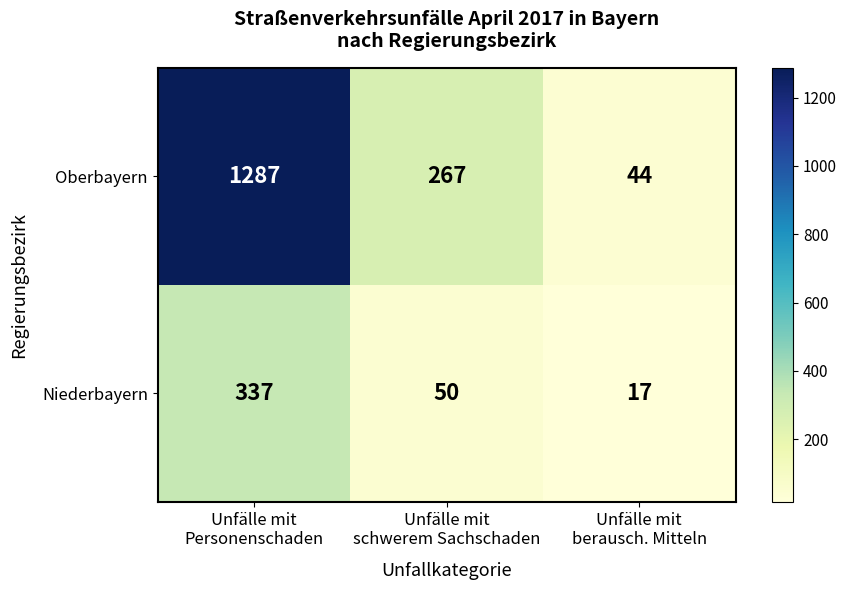

Which series has the widest spread of values?

Oberbayern